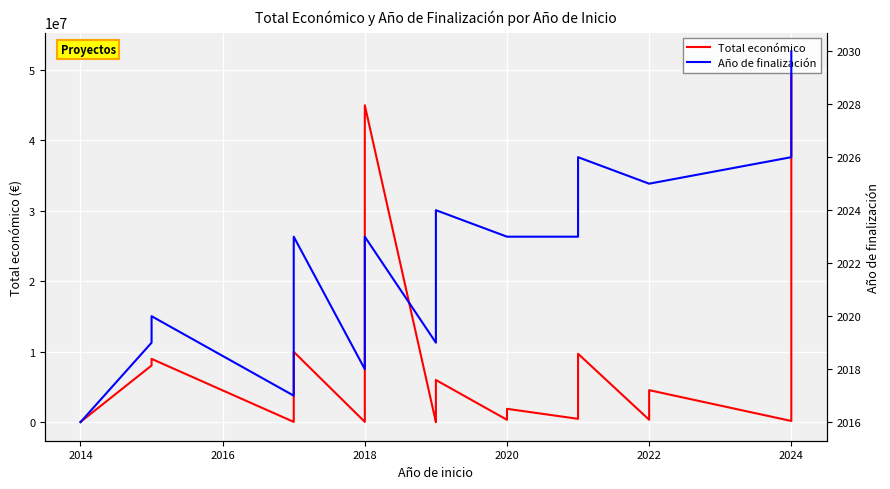

What is the value of the Año de finalización point at the 25th from the left?

2026